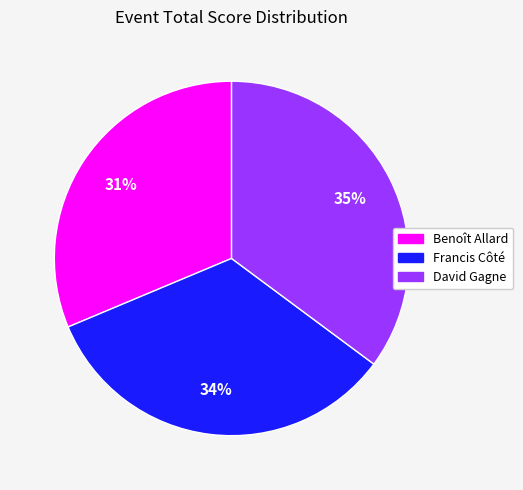

What percentage is the Francis Côté slice, to the nearest percent?

34%